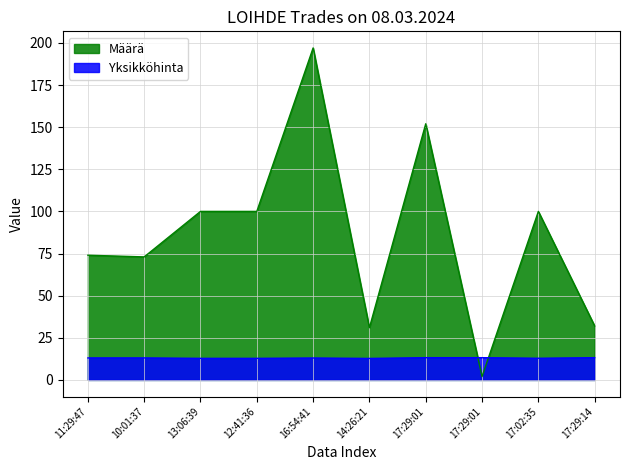

How many Yksikköhinta values are between 12 and 13?

5